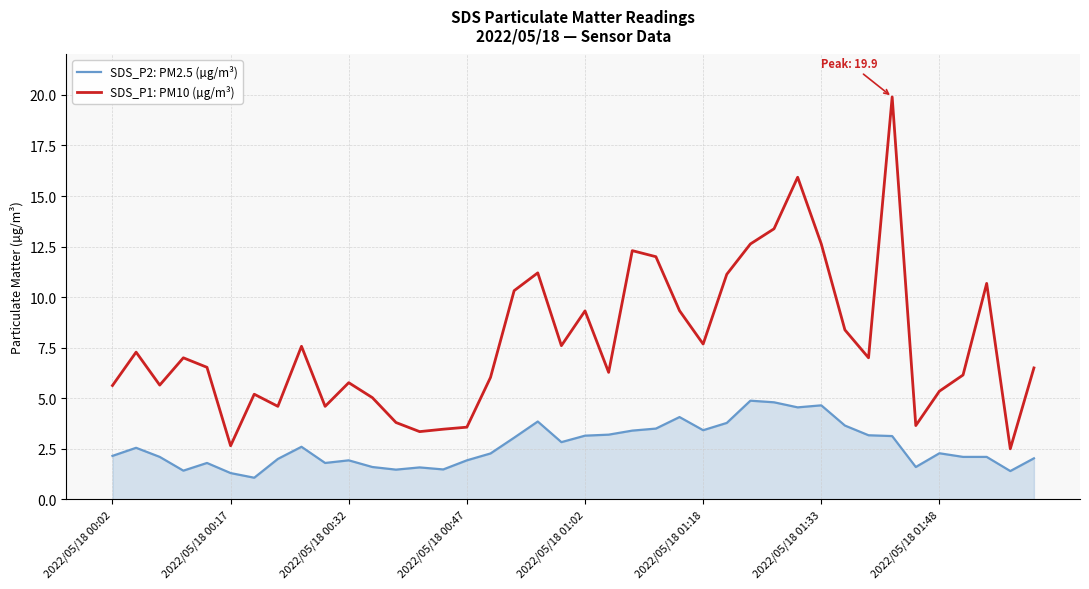

What is the difference between the maximum and second lowest values in the SDS_P2: PM2.5 (µg/m³) series?

3.6